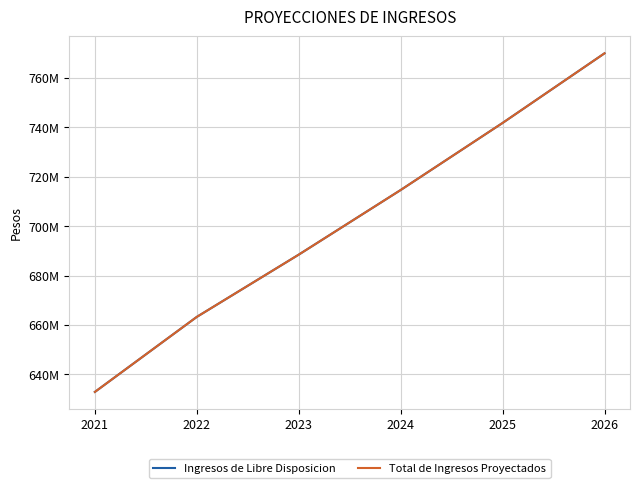

Does the chart have visible grid lines?

Yes